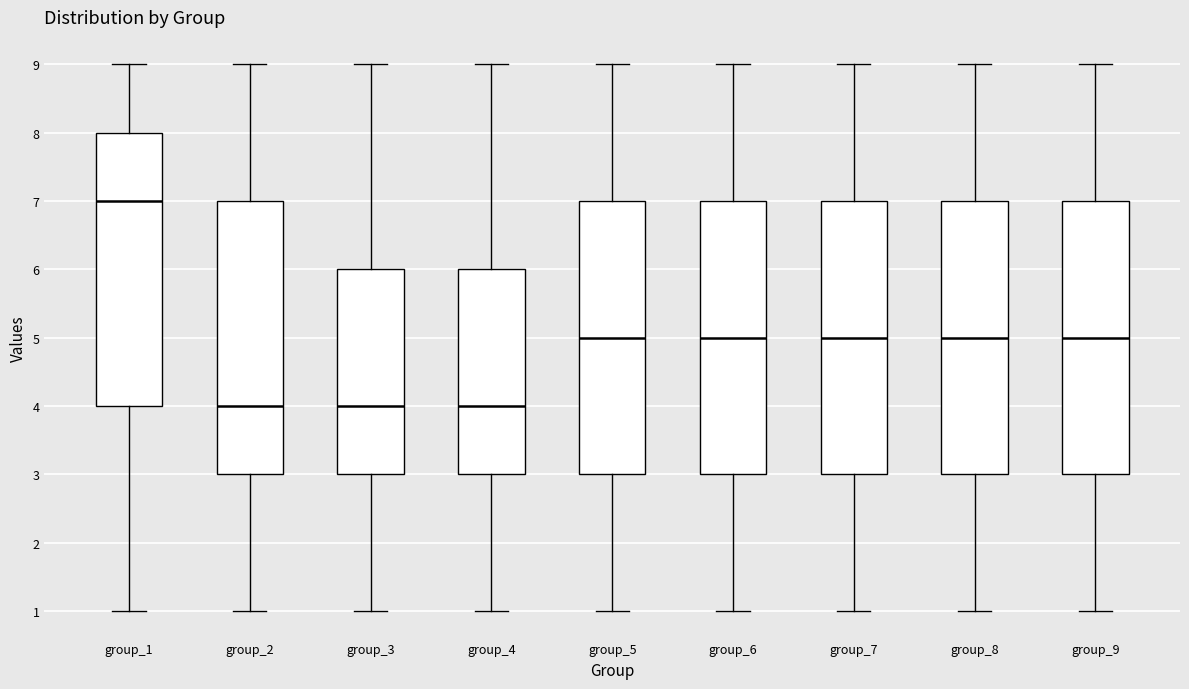

Where is the lower edge of the box for group_5 on the y-axis? The values are not printed on the chart, so give them approximately, as read against the axis.

3